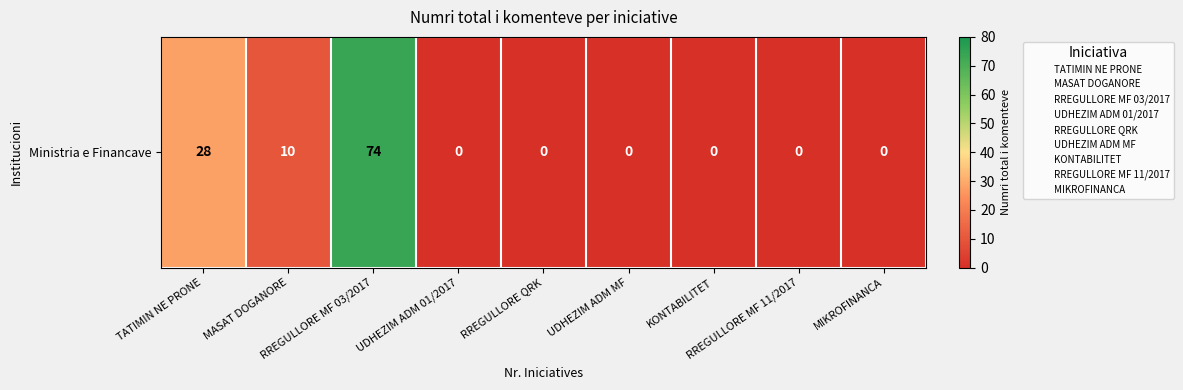

Which category has the lowest value across all series?

UDHEZIM ADM 01/2017